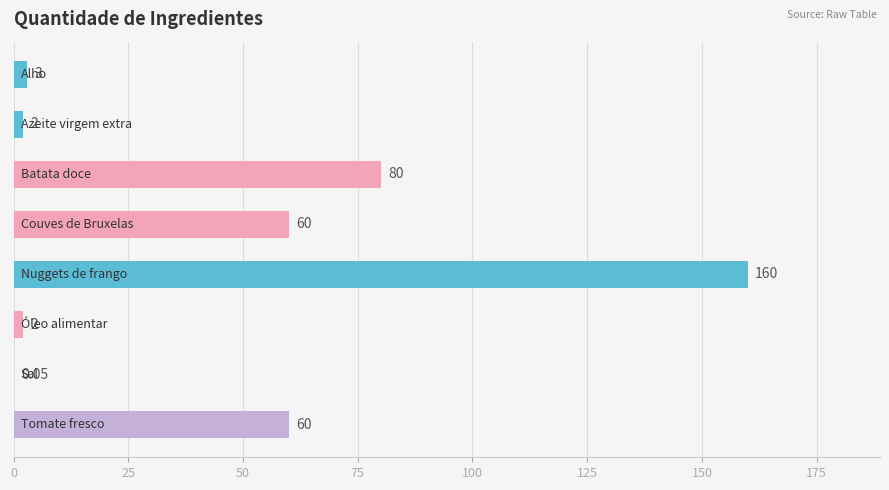

Are the bars horizontal?

Yes